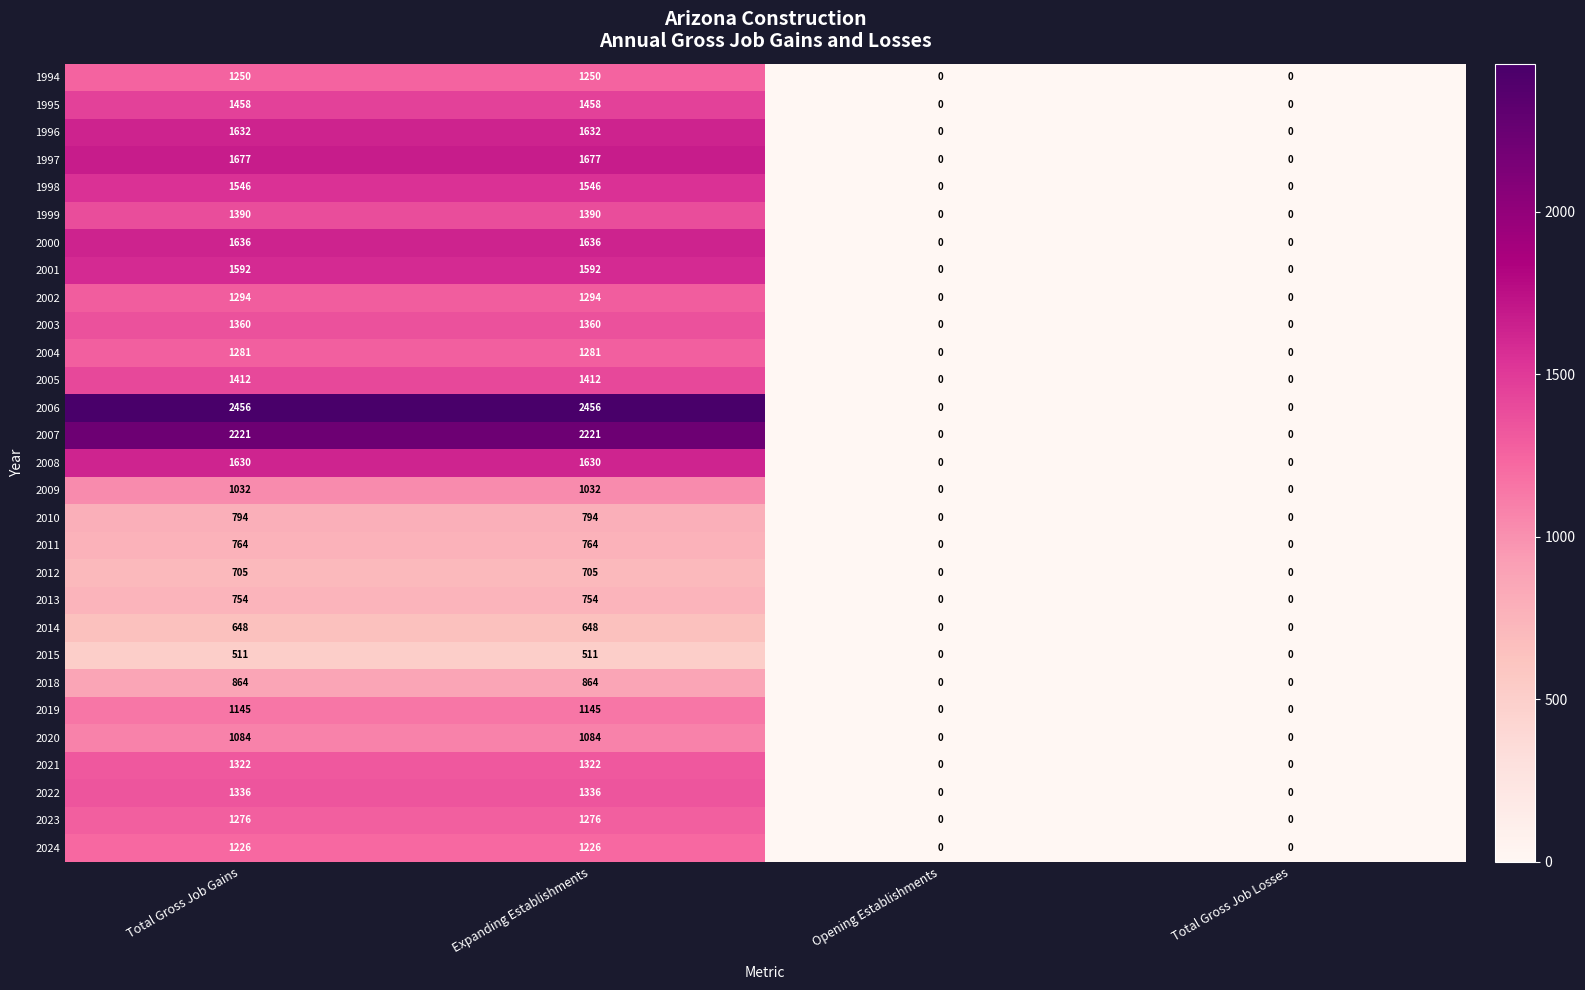

How many 1996 values are between 0 and 1632?

4